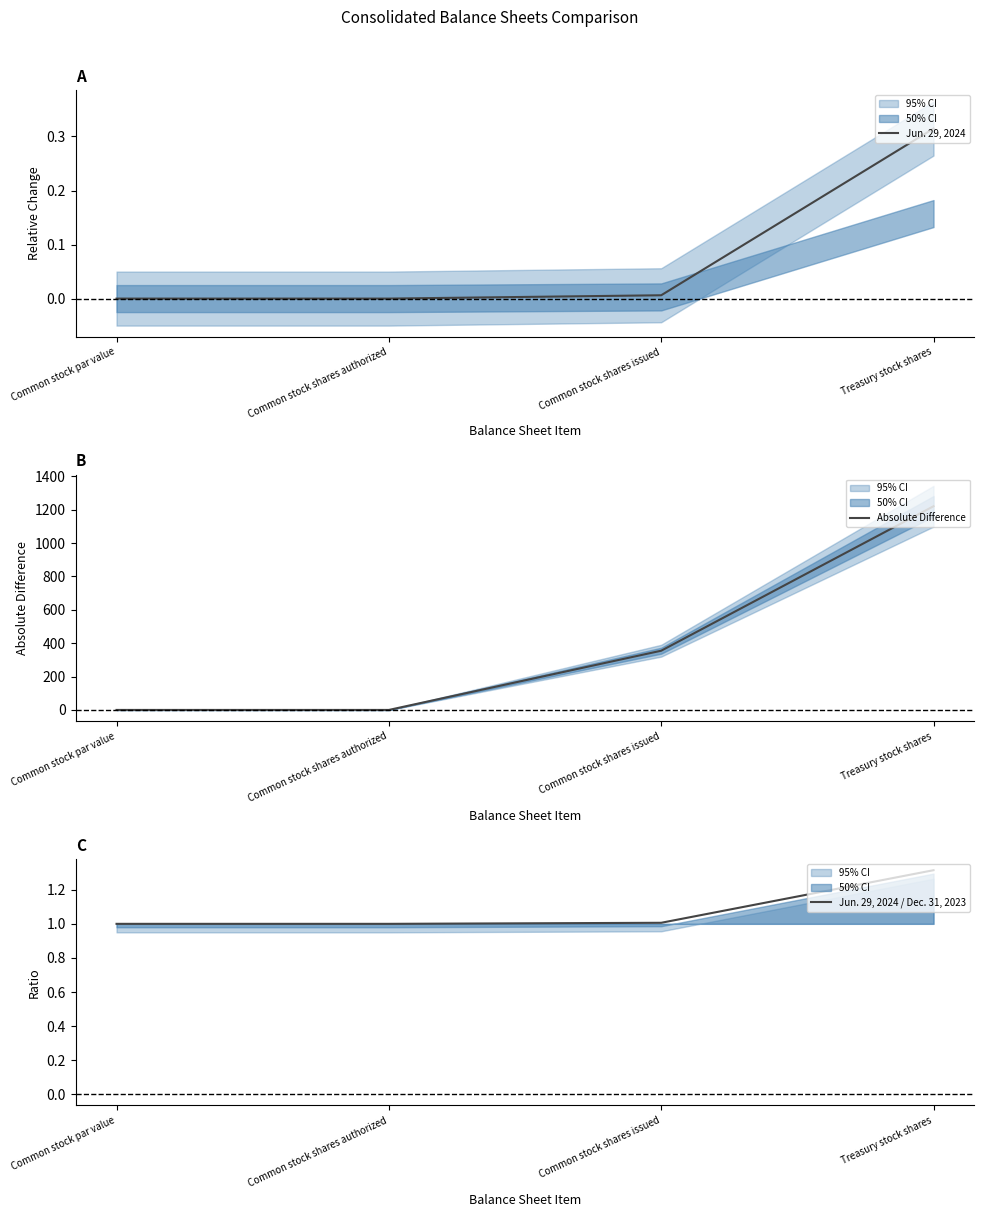

Between Common stock shares issued and Treasury stock shares, which series saw the biggest shift?

Absolute Difference